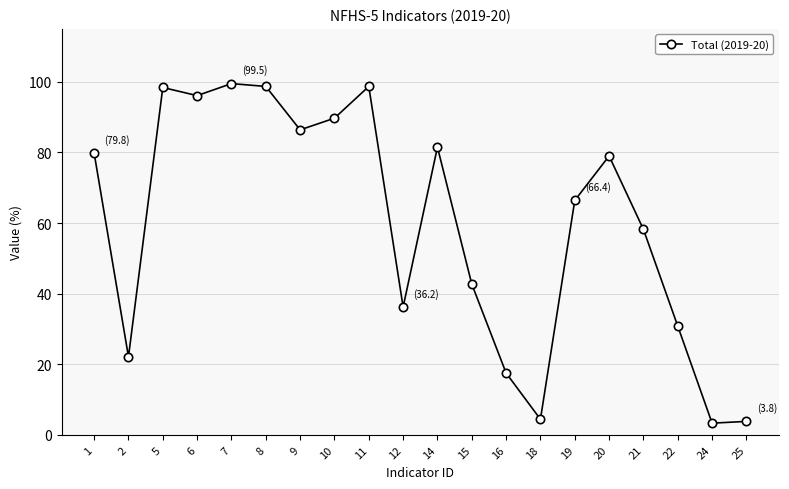

Is it true that the value at 10 is 35.8?

False